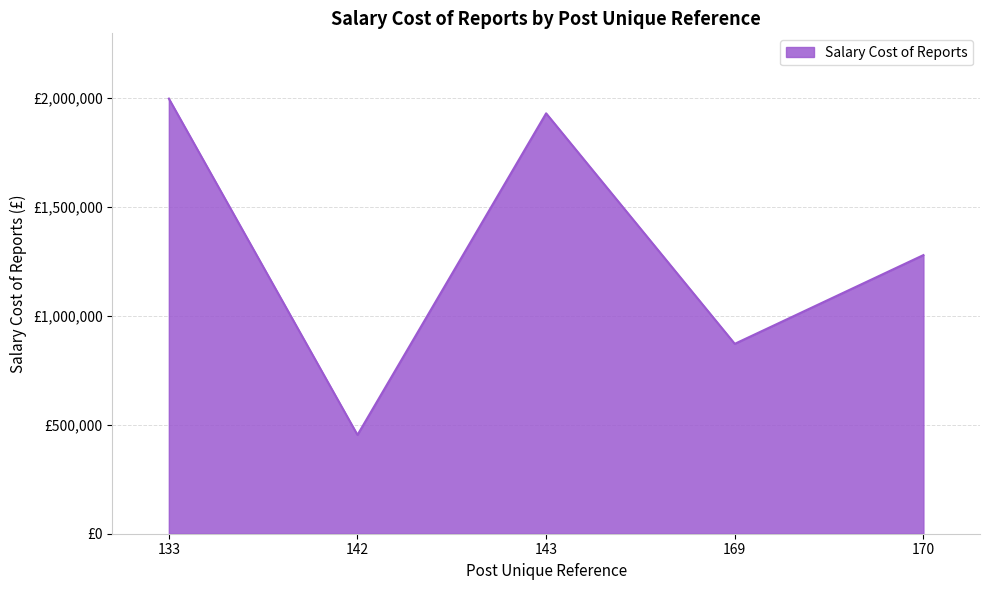

What is the change in value from 142 to 169?

+417792